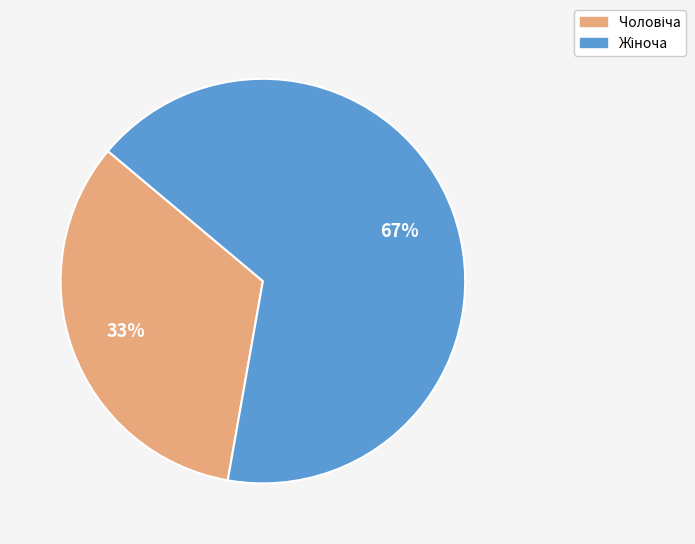

Does any single category account for the majority?

Yes